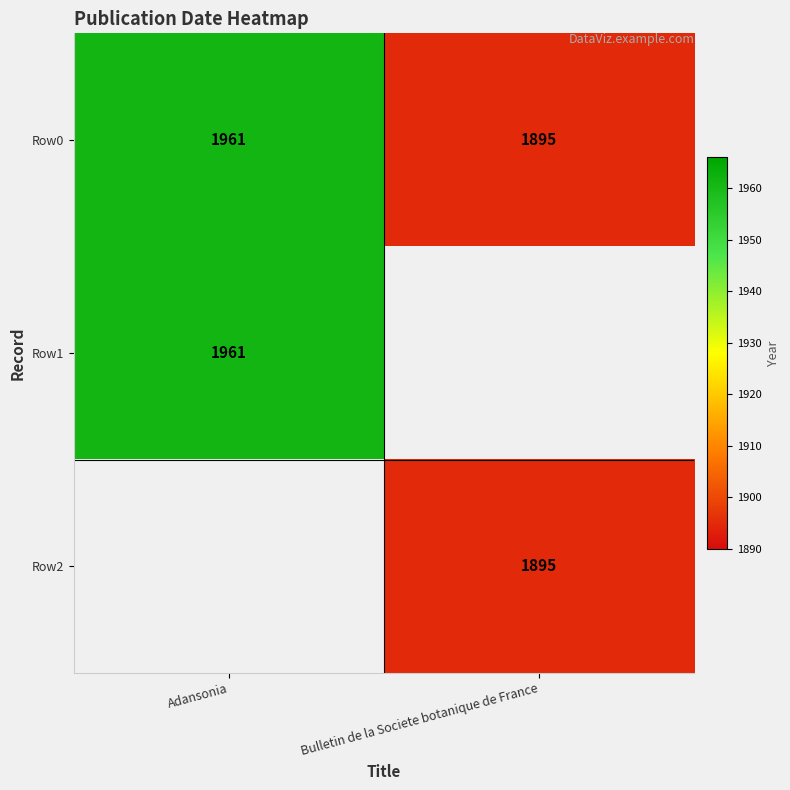

The value of Row0 at Bulletin de la Societe botanique de France is 832. True or false?

False